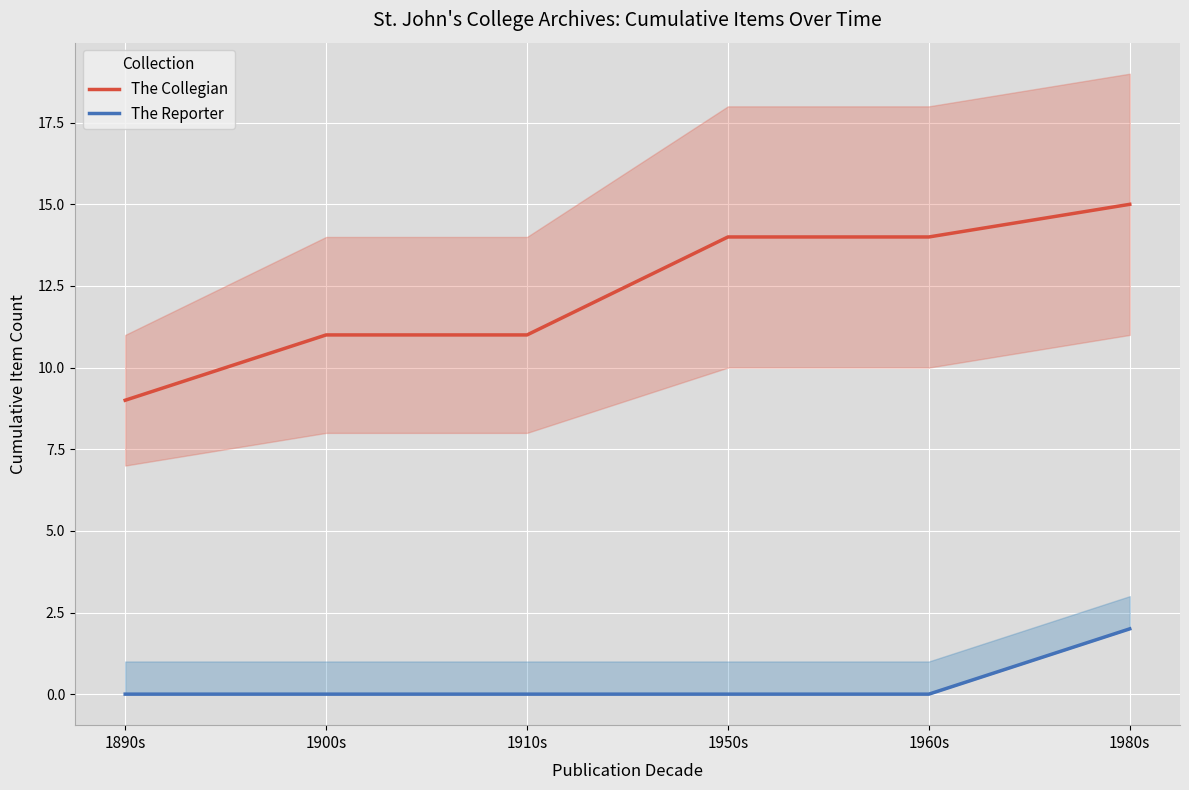

The value of The Collegian at 1980s is 15. True or false?

True